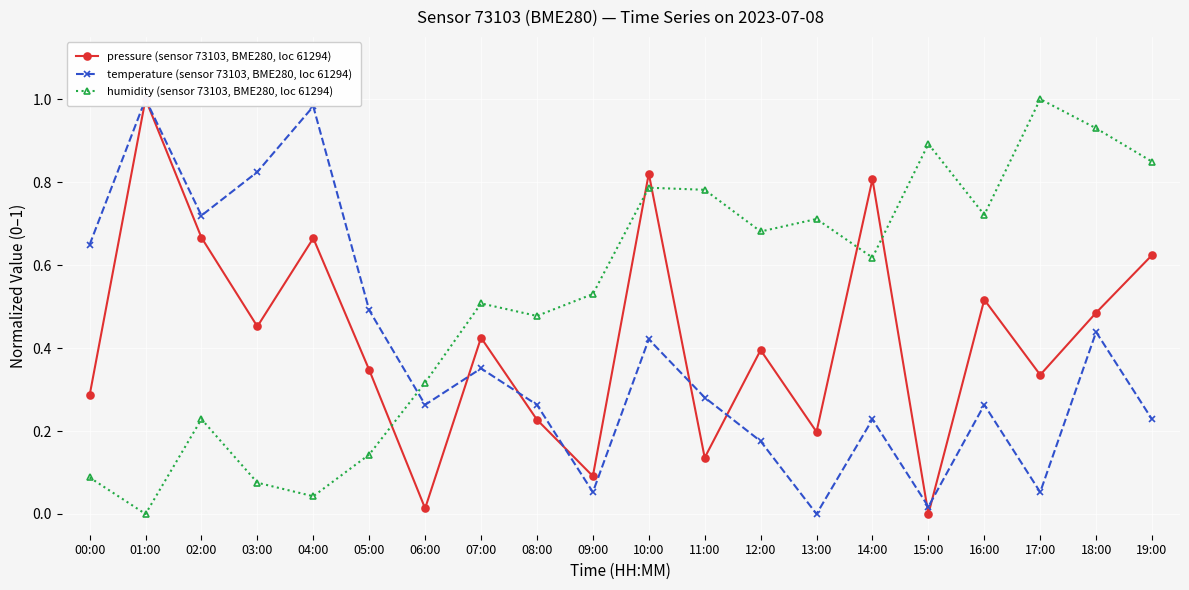

How many lines are shown in the chart?

3